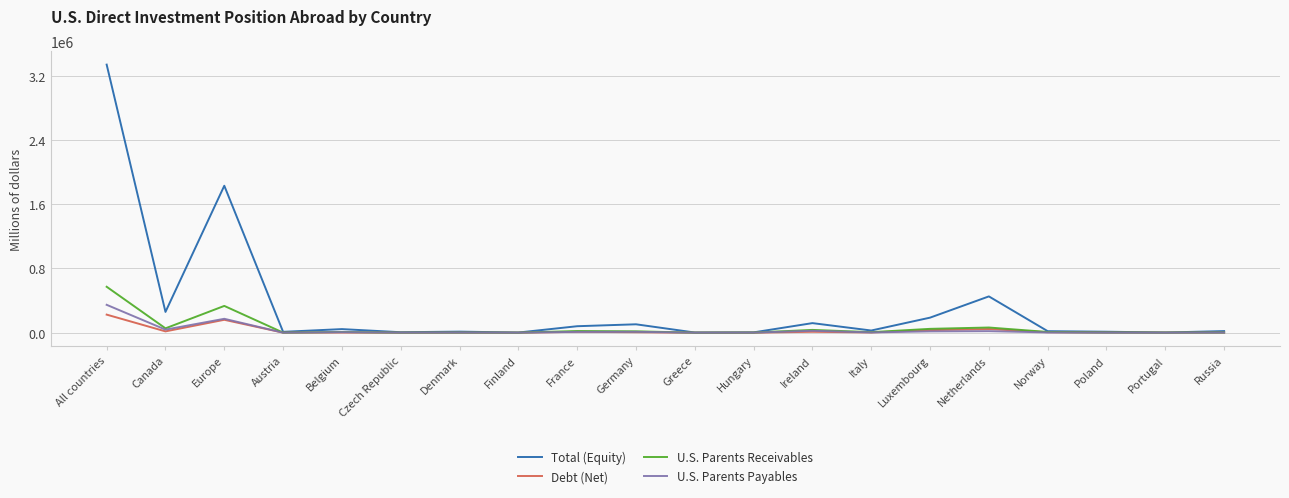

What are all the series names shown in the legend?

Total (Equity), Debt (Net), U.S. Parents Receivables, U.S. Parents Payables